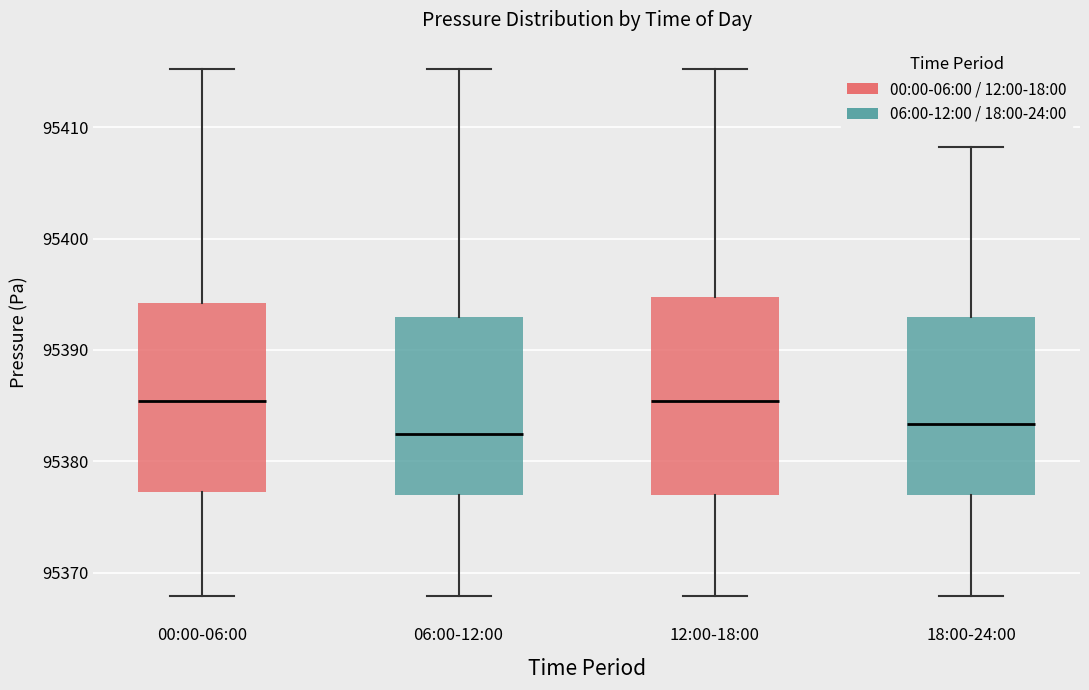

Where does the lower whisker of the box for 18:00-24:00 end on the y-axis? The values are not printed on the chart, so give them approximately, as read against the axis.

95368